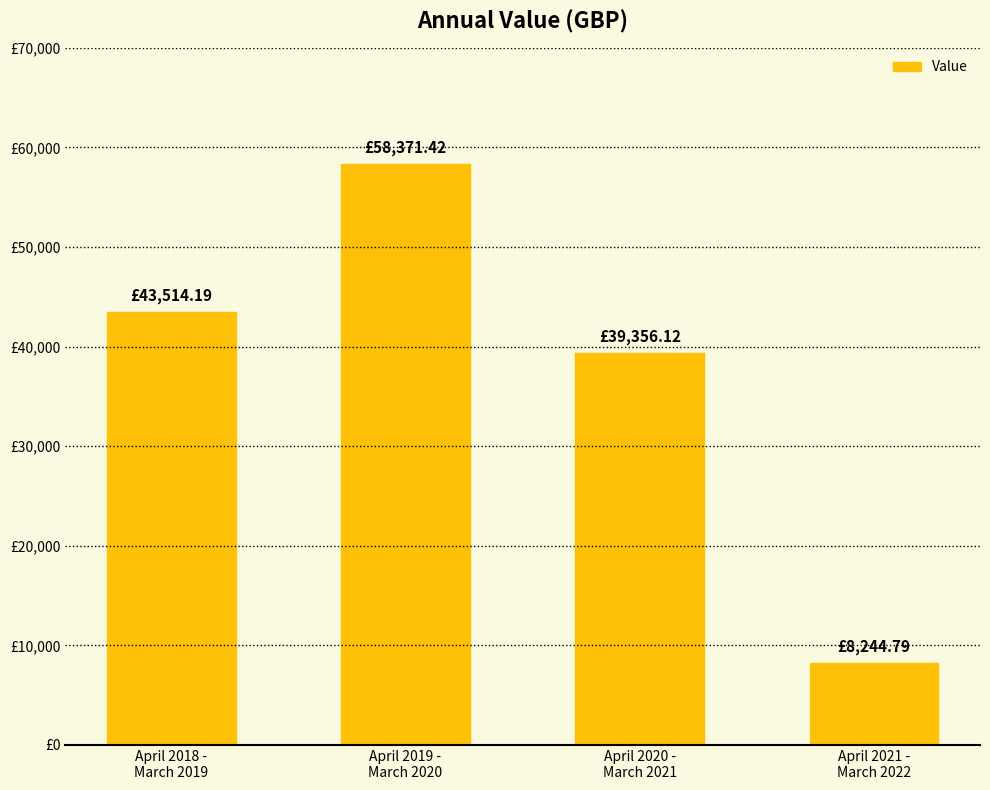

Reading right to left, what are all the values shown in this chart?

8244.8	39356.1	58371.4	43514.2